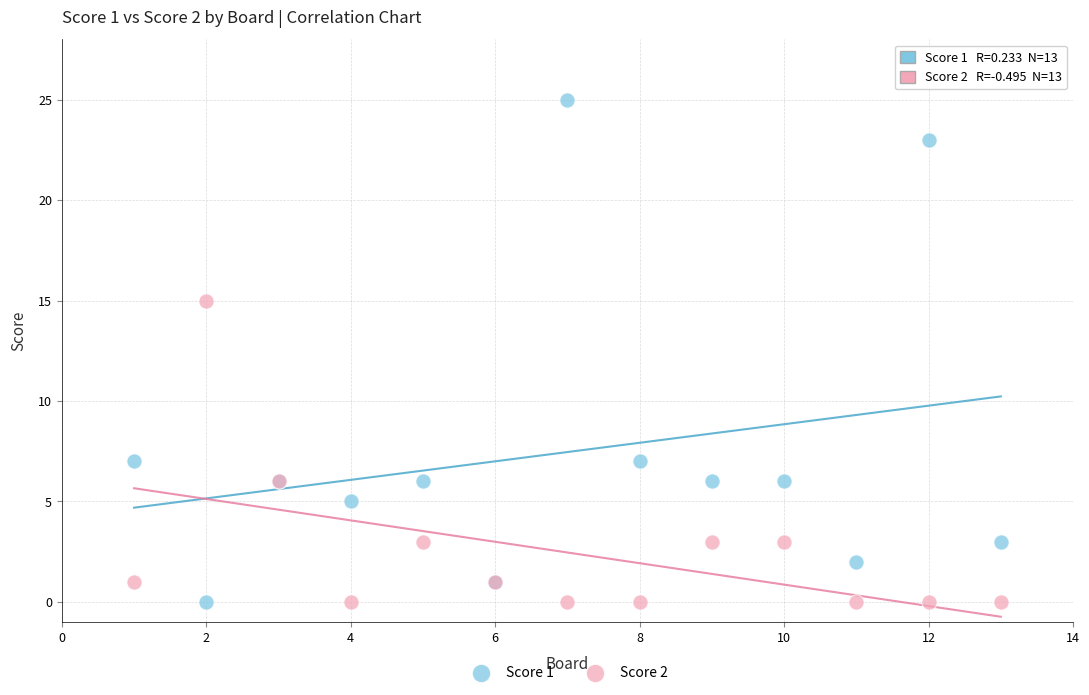

What is the X range (max minus min) for the scatter plot?

12